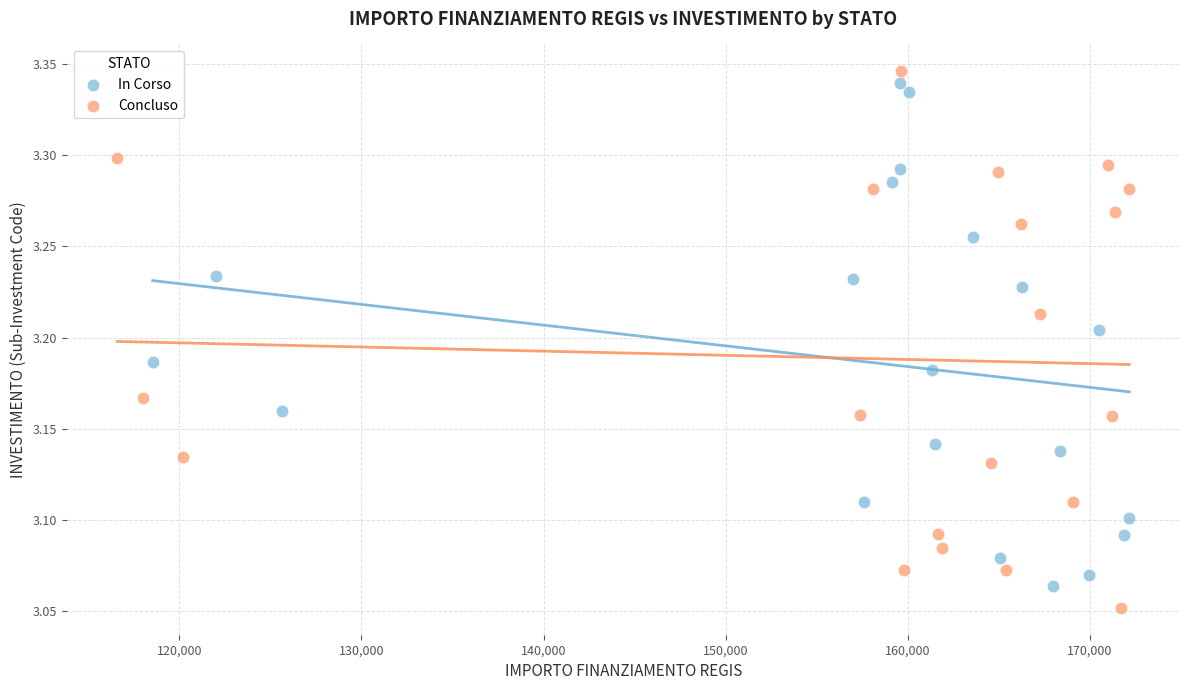

Which series reaches the minimum Y coordinate?

Concluso